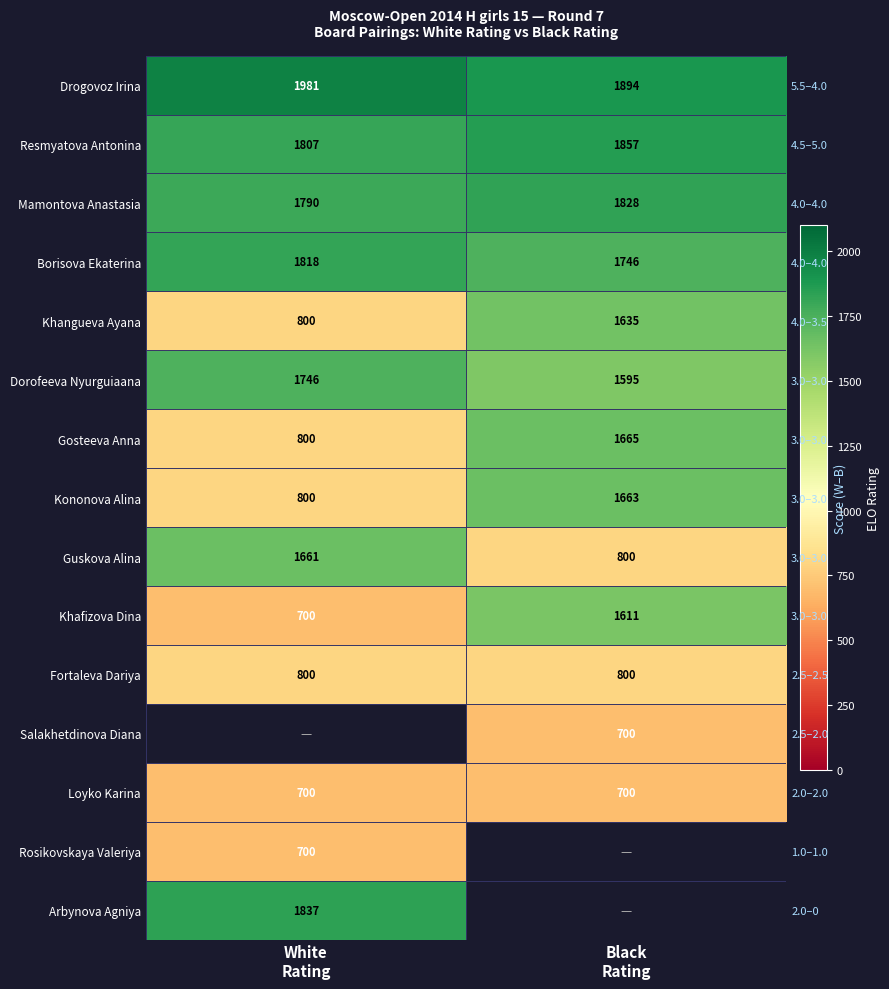

Rank the series by their maximum value, from highest to lowest.

Drogovoz Irina, Resmyatova Antonina, Arbynova Agniya, Mamontova Anastasia, Borisova Ekaterina, Dorofeeva Nyurguiaana, Gosteeva Anna, Kononova Alina, Guskova Alina, Khangueva Ayana, Khafizova Dina, Fortaleva Dariya, Salakhetdinova Diana, Loyko Karina, Rosikovskaya Valeriya